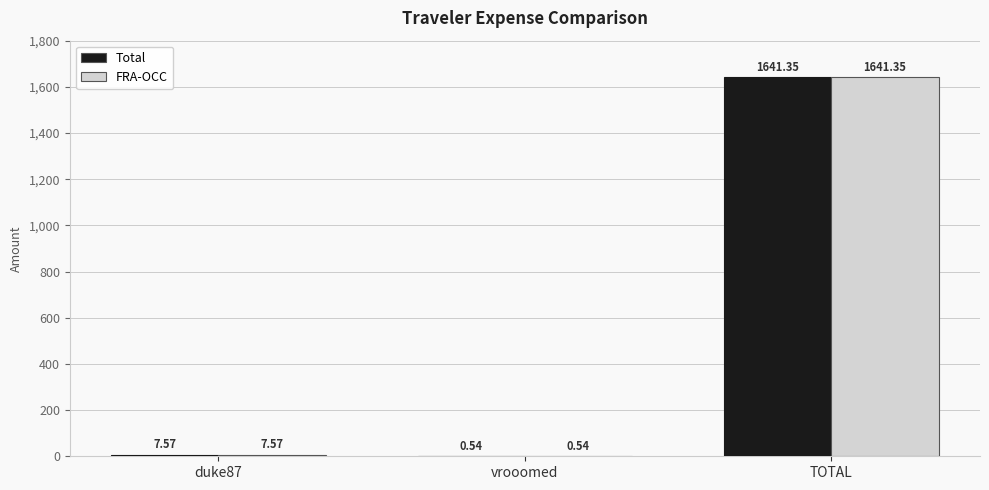

What is the sum of all FRA-OCC values?

1649.5